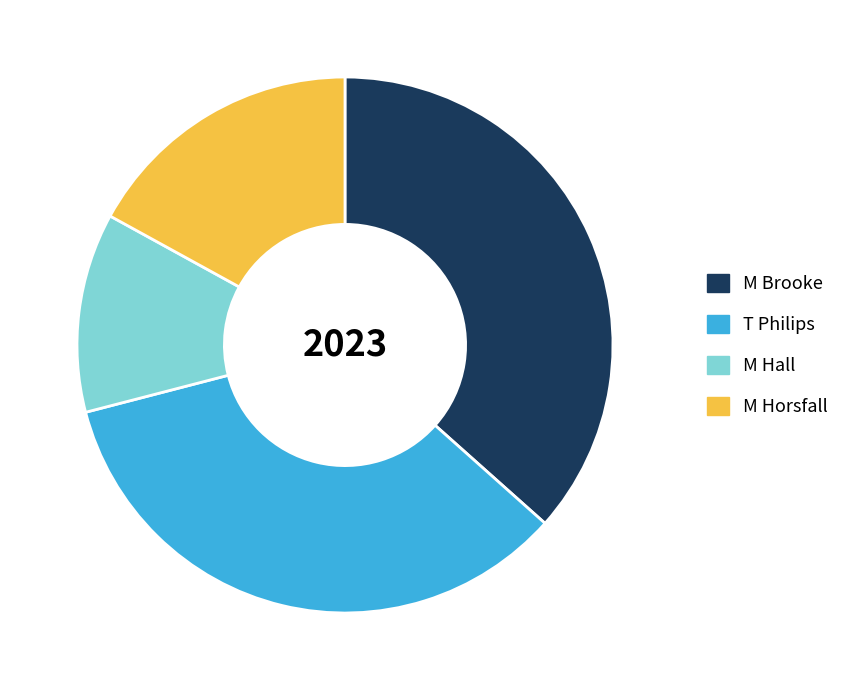

How many slices are in this pie chart?

4